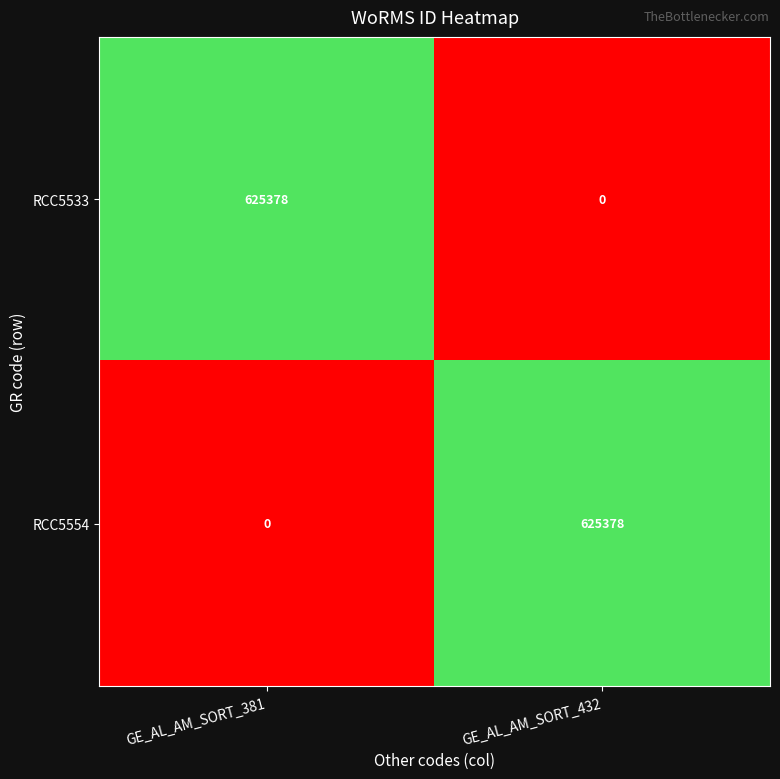

True or false: RCC5554 has a value of -321386 at GE_AL_AM_SORT_381.

False